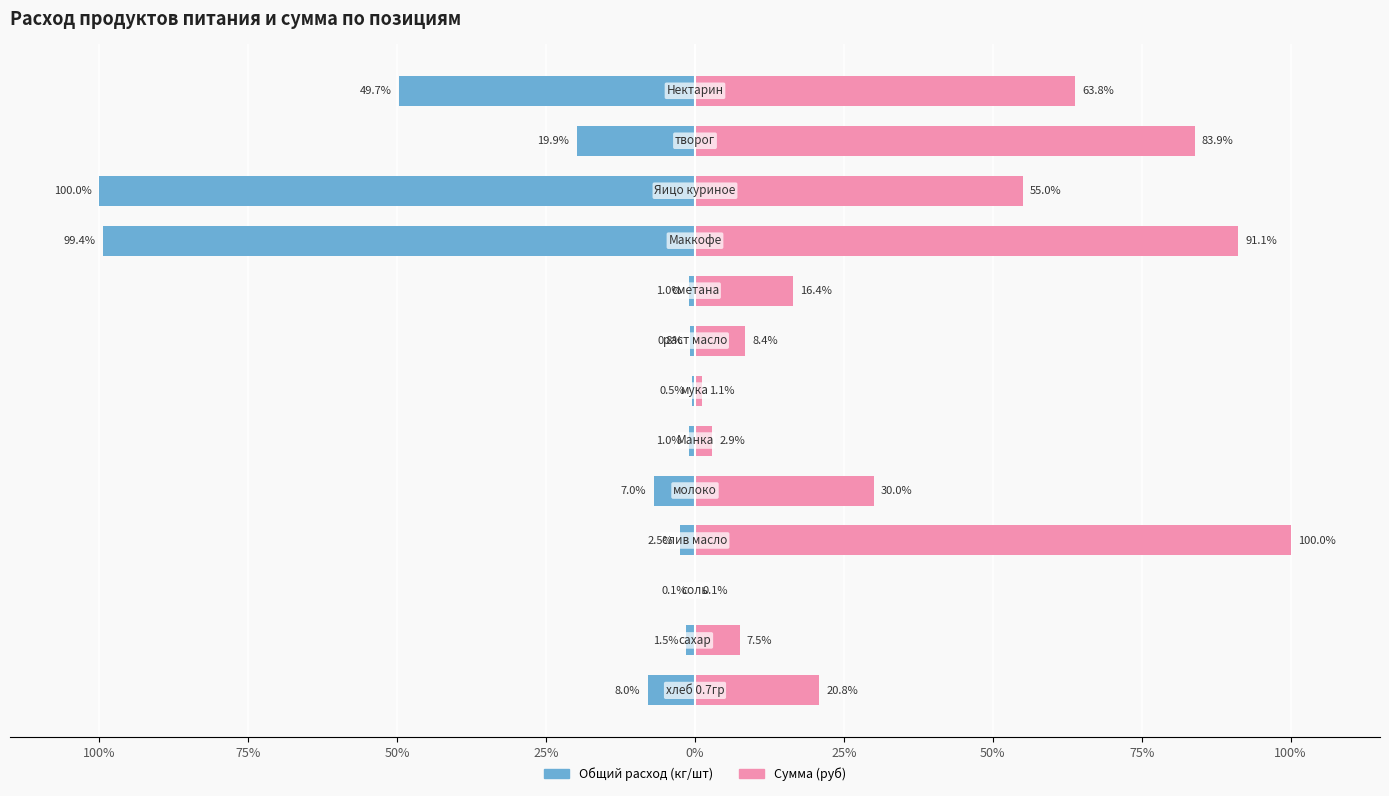

True or false: Общий расход (кг/шт) has a value of -2.5 at 25%.

True